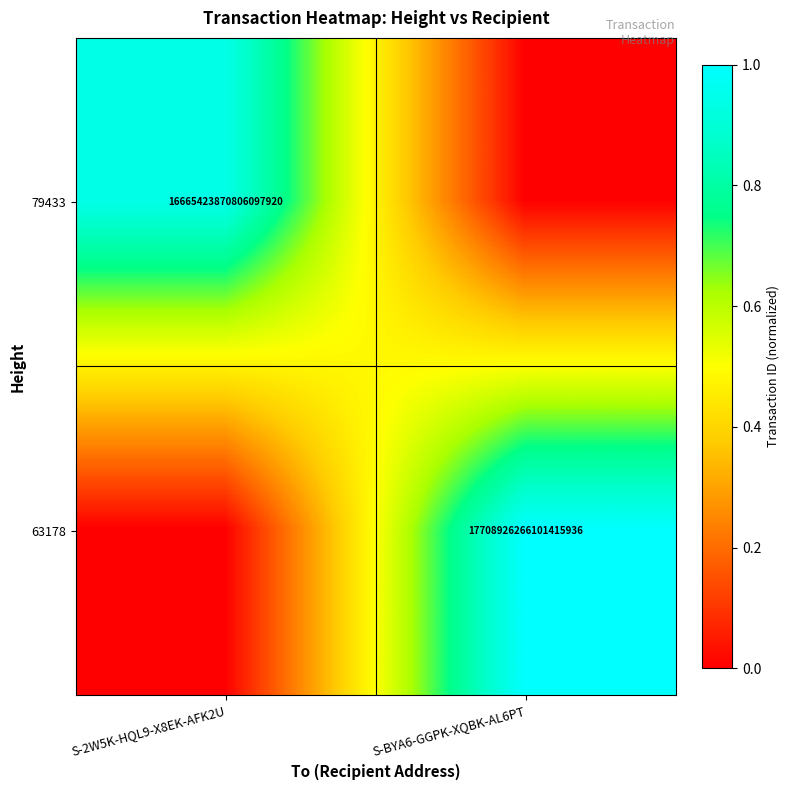

True or false: 79433 has a value of 16665423870806097920 at S-2W5K-HQL9-X8EK-AFK2U.

True